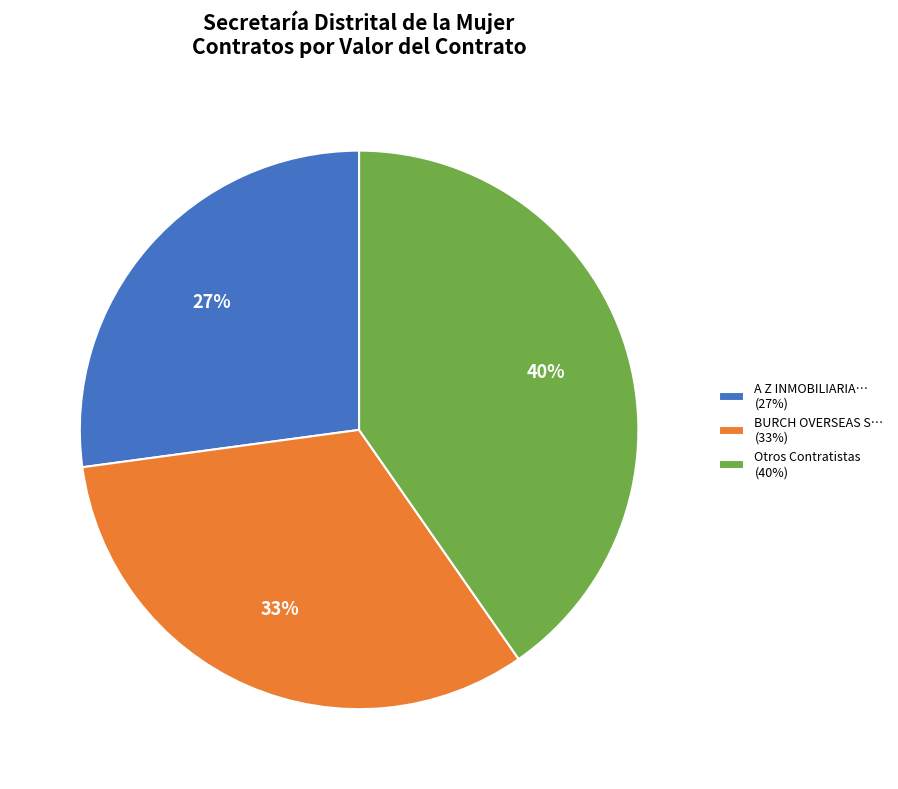

Rank the categories by value from lowest to highest.

A Z INMOBILIARIA… (27%), BURCH OVERSEAS S… (33%), Otros Contratistas (40%)